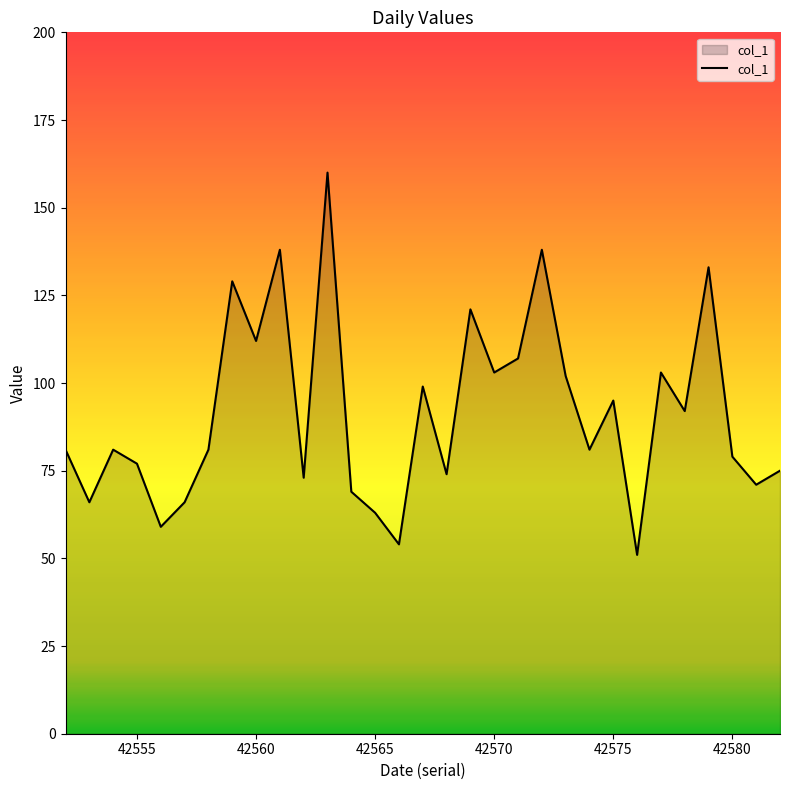

What is the smallest value displayed?

51